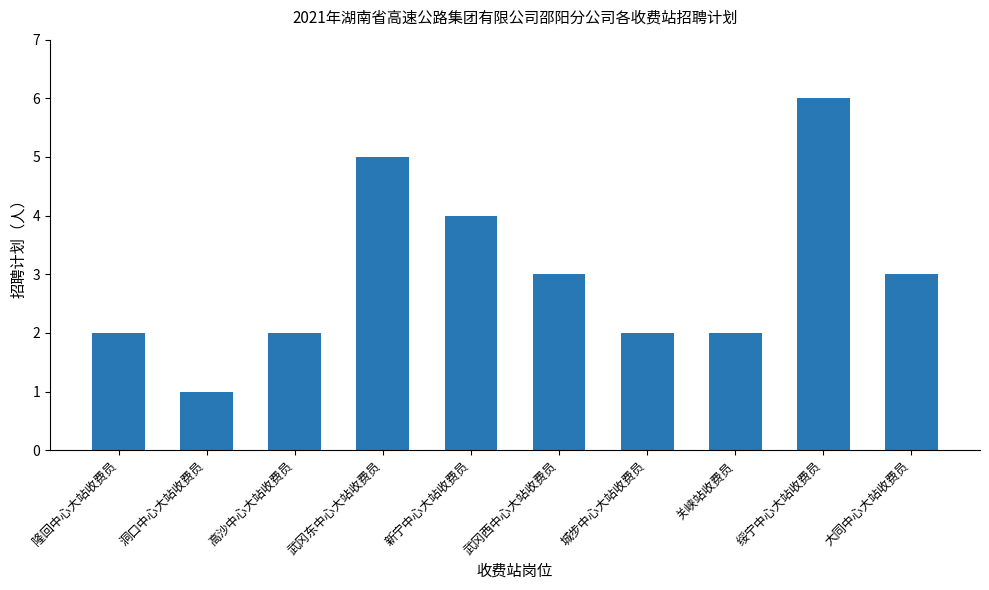

Reading left to right, what are all the values shown in this chart?

隆回中心大站收费员=2	洞口中心大站收费员=1	高沙中心大站收费员=2	武冈东中心大站收费员=5	新宁中心大站收费员=4	武冈西中心大站收费员=3	城步中心大站收费员=2	关峡站收费员=2	绥宁中心大站收费员=6	大同中心大站收费员=3